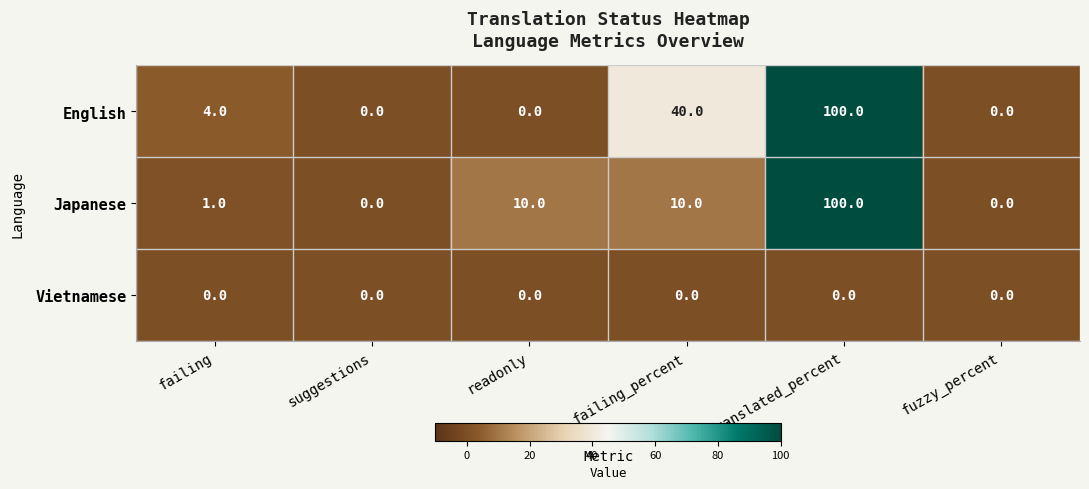

What is the highest value of the English series?

100